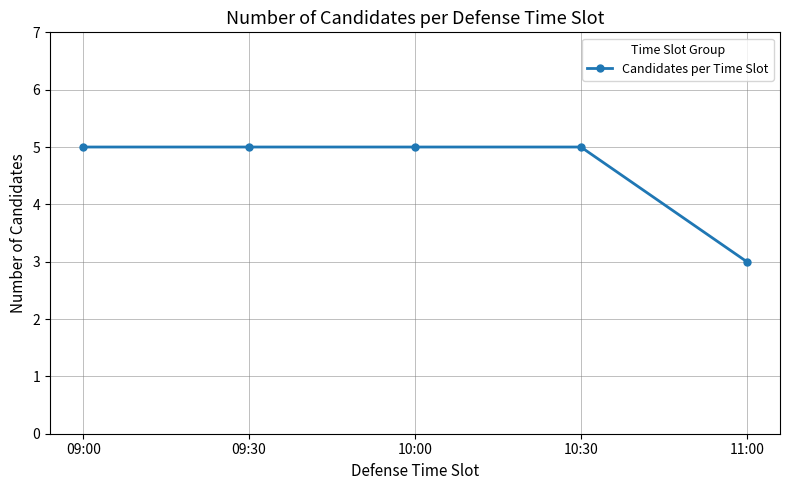

What is the ratio of the value at 11:00 to the value at 10:30?

0.6